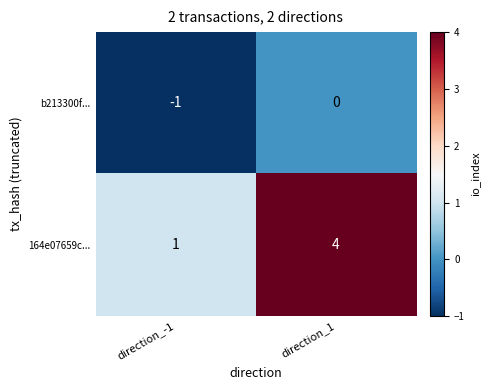

Between direction_-1 and direction_1, which series saw the biggest shift?

164e07659c...